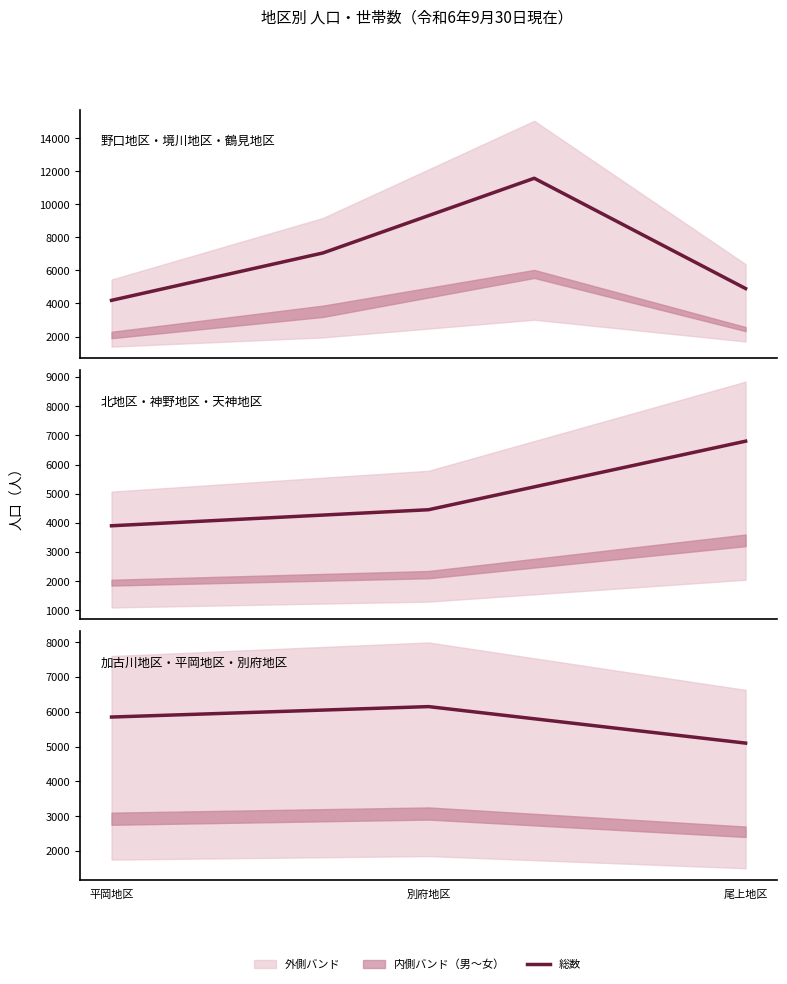

At which label is the value closest to 5625?

平岡地区